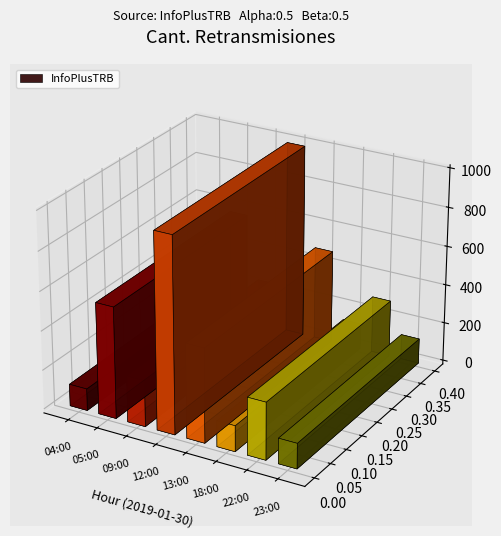

Which category has the highest value across all series?

12:00